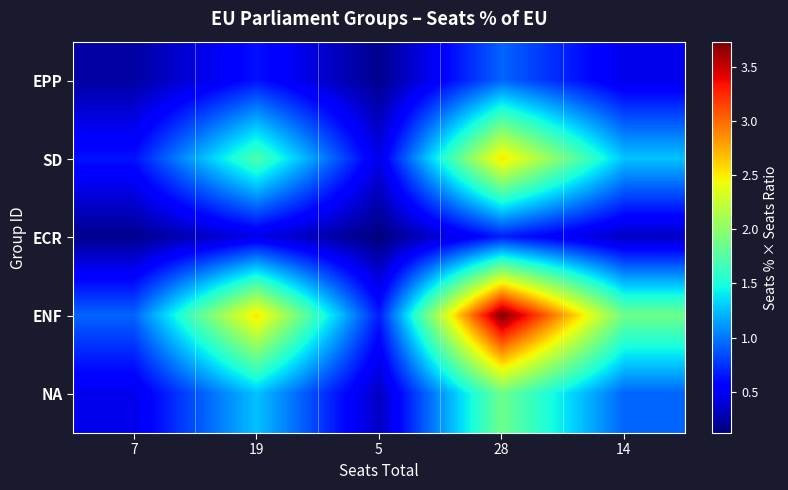

Reading left to right, transcribe all the data shown in this chart.

EPP: 7=0.2	19=0.6	5=0.2	28=0.9	14=0.5
SD: 7=0.6	19=1.7	5=0.5	28=2.5	14=1.3
ECR: 7=0.2	19=0.5	5=0.1	28=0.7	14=0.3
ENF: 7=0.9	19=2.5	5=0.7	28=3.7	14=1.9
NA: 7=0.5	19=1.3	5=0.3	28=1.9	14=0.9